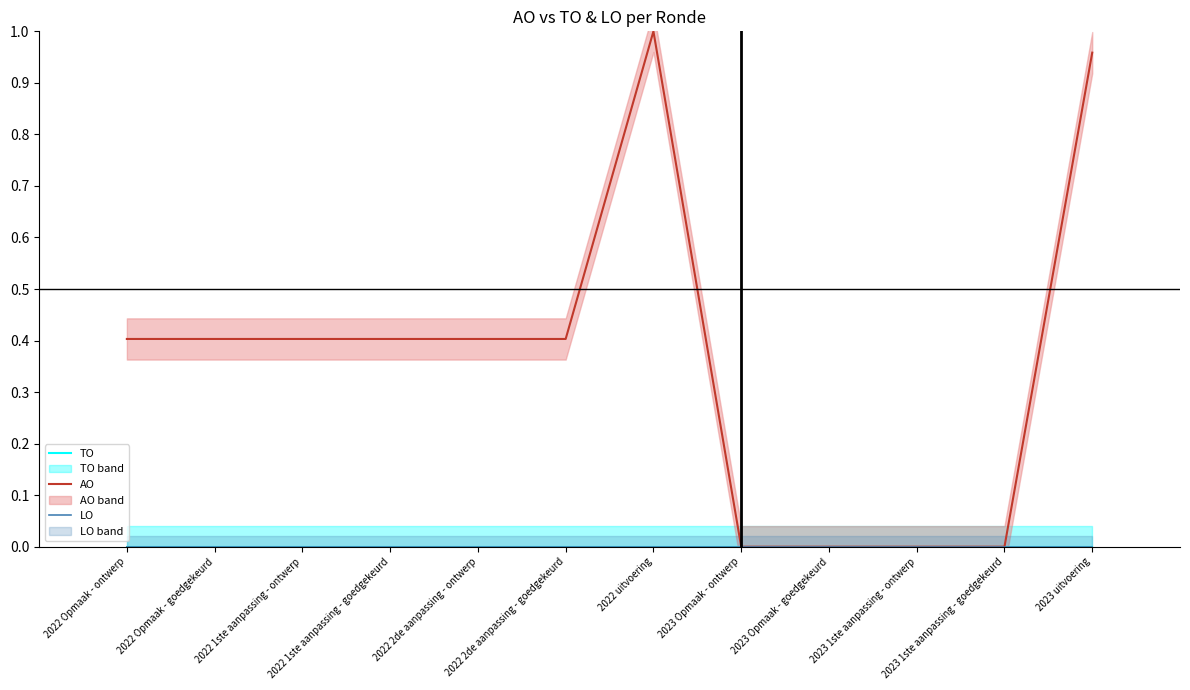

What position from the left is 2022 Opmaak - ontwerp?

1